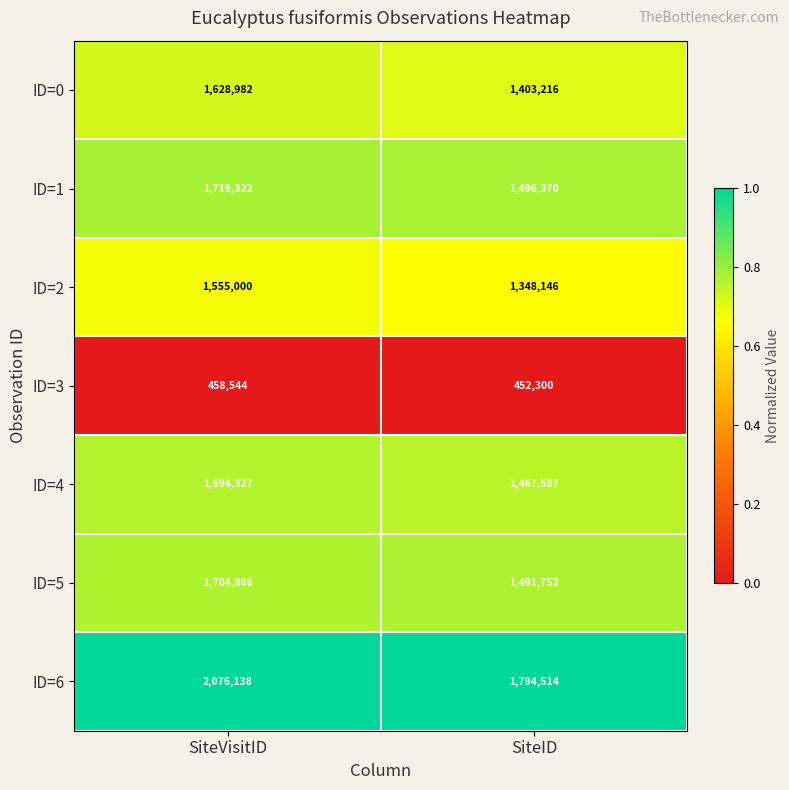

Reading right to left, list all the values displayed in this chart.

ID=0: SiteID=1403216	SiteVisitID=1628982
ID=1: SiteID=1496370	SiteVisitID=1719322
ID=2: SiteID=1348146	SiteVisitID=1555000
ID=3: SiteID=452300	SiteVisitID=458544
ID=4: SiteID=1467587	SiteVisitID=1694327
ID=5: SiteID=1491752	SiteVisitID=1704866
ID=6: SiteID=1794514	SiteVisitID=2076138